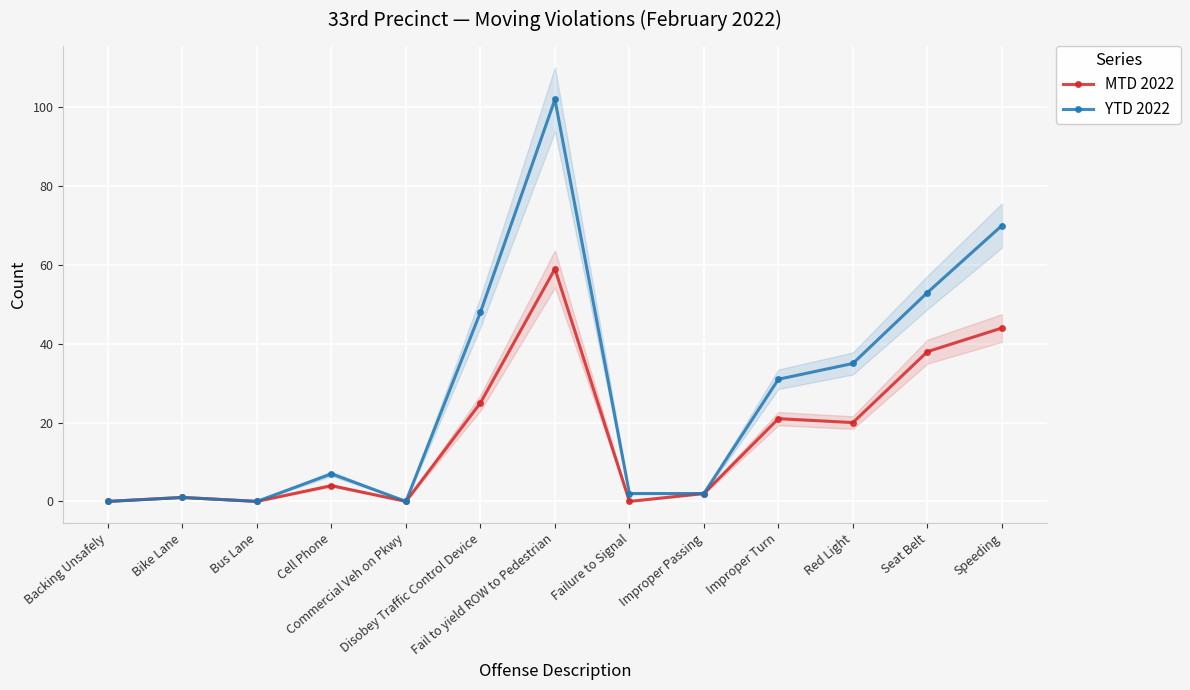

Which category has the highest value in the YTD 2022 series?

Fail to yield ROW to Pedestrian